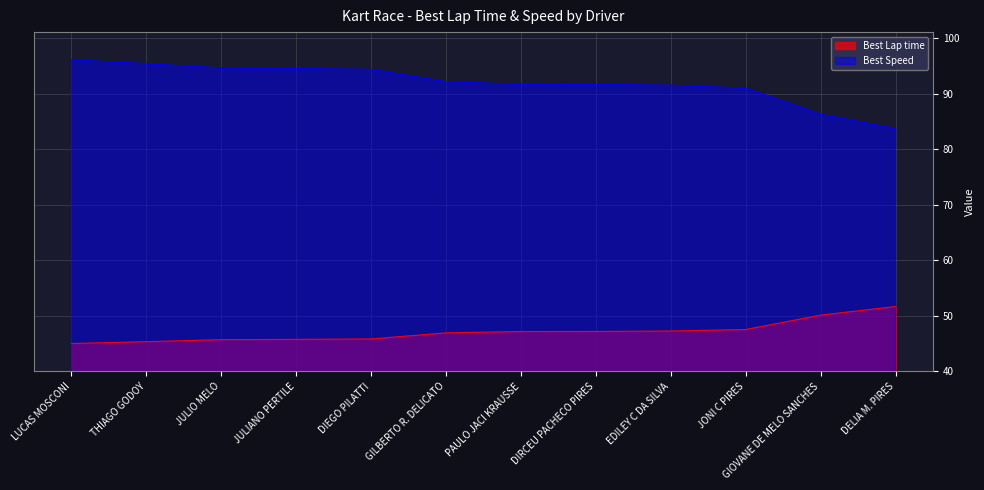

The Best Speed series shows 21.9 at DIEGO PILATTI. True or false?

False